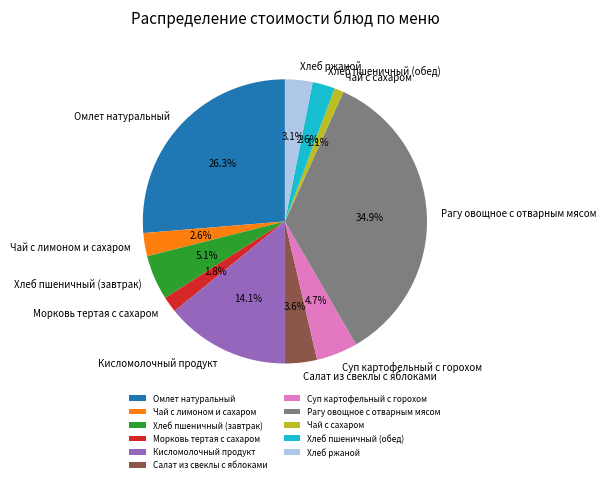

To the nearest percent, what percentage of the pie is Морковь тертая с сахаром?

2%